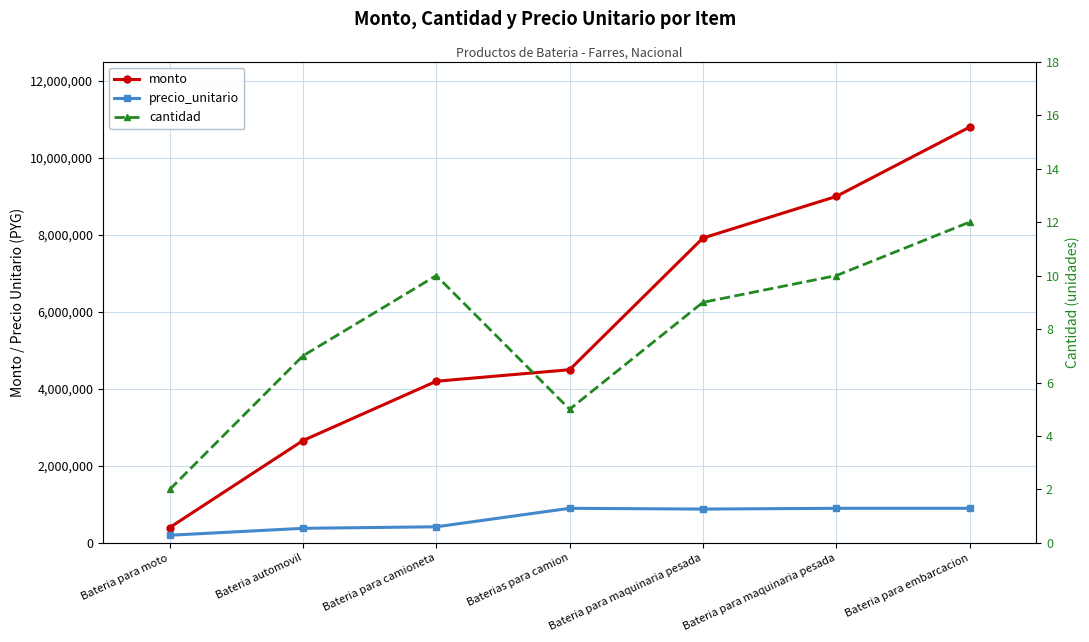

How many data points does each series have?

7